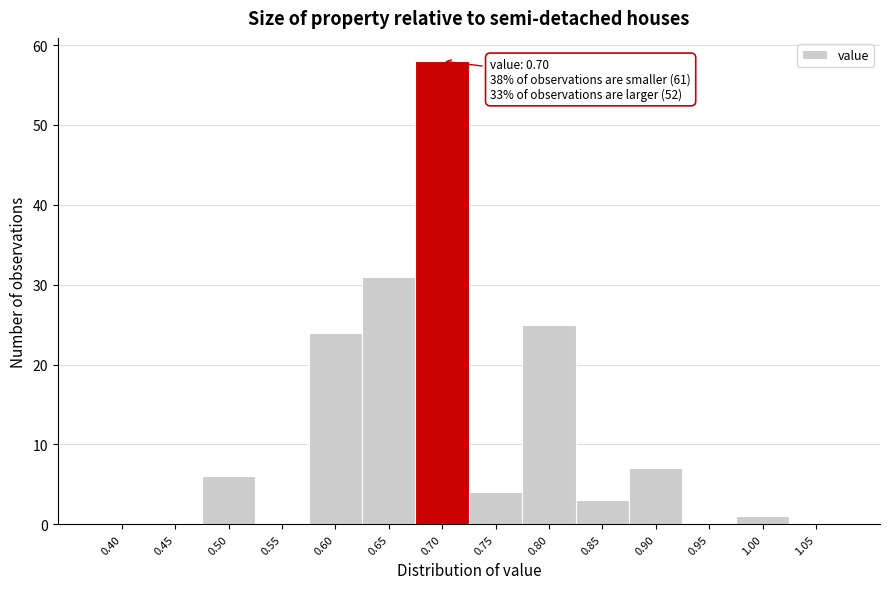

Reading left to right, what are all the values shown in this chart?

0.40=0	0.45=0	0.50=6	0.55=0	0.60=24	0.65=31	0.70=58	0.75=4	0.80=25	0.85=3	0.90=7	0.95=0	1.00=1	1.05=0